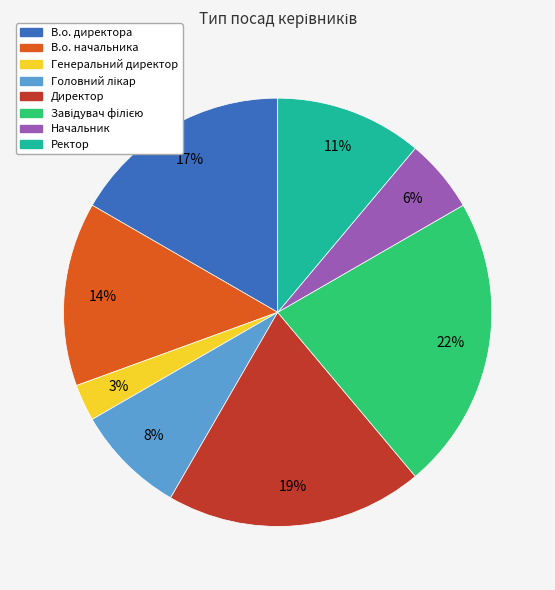

To the nearest percent, what is the average slice percentage?

12%